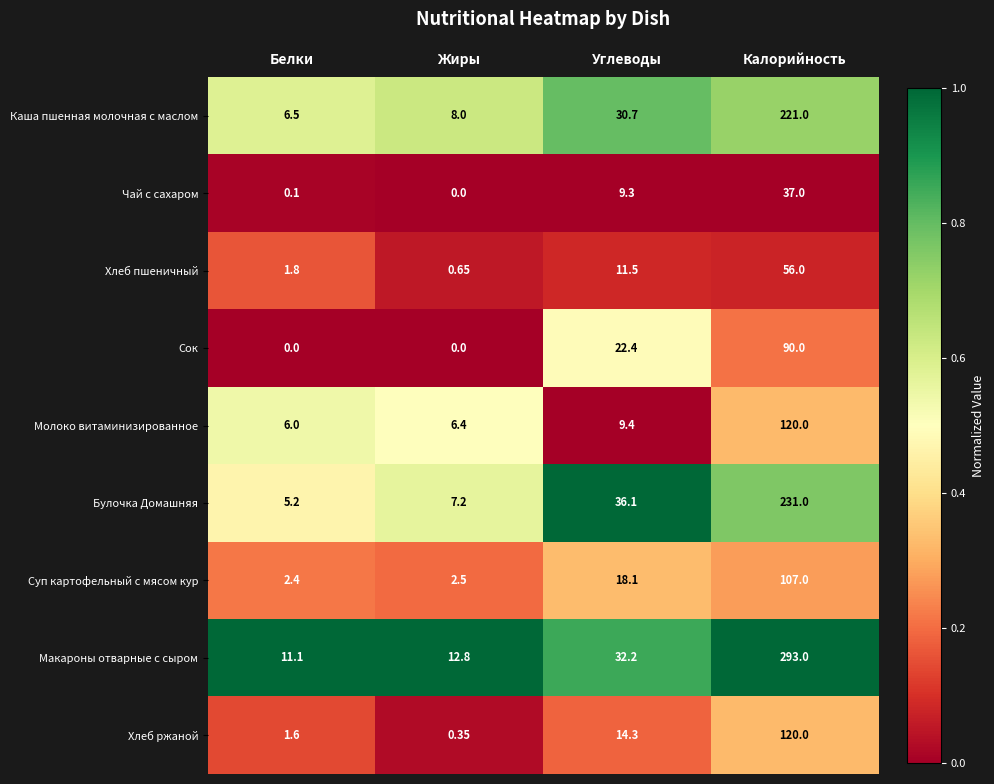

Rank the categories by Булочка Домашняя value from lowest to highest.

Белки, Жиры, Углеводы, Калорийность